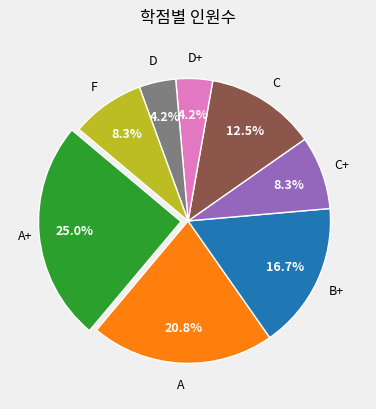

What percentage is the A slice, to the nearest percent?

21%